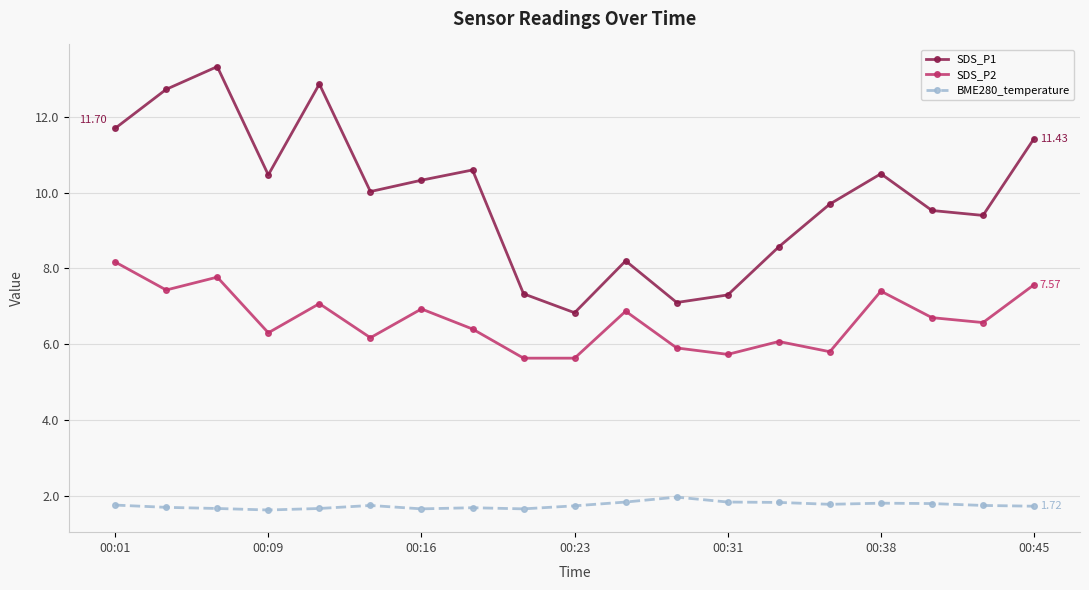

What is the sum of all SDS_P2 values?

126.1